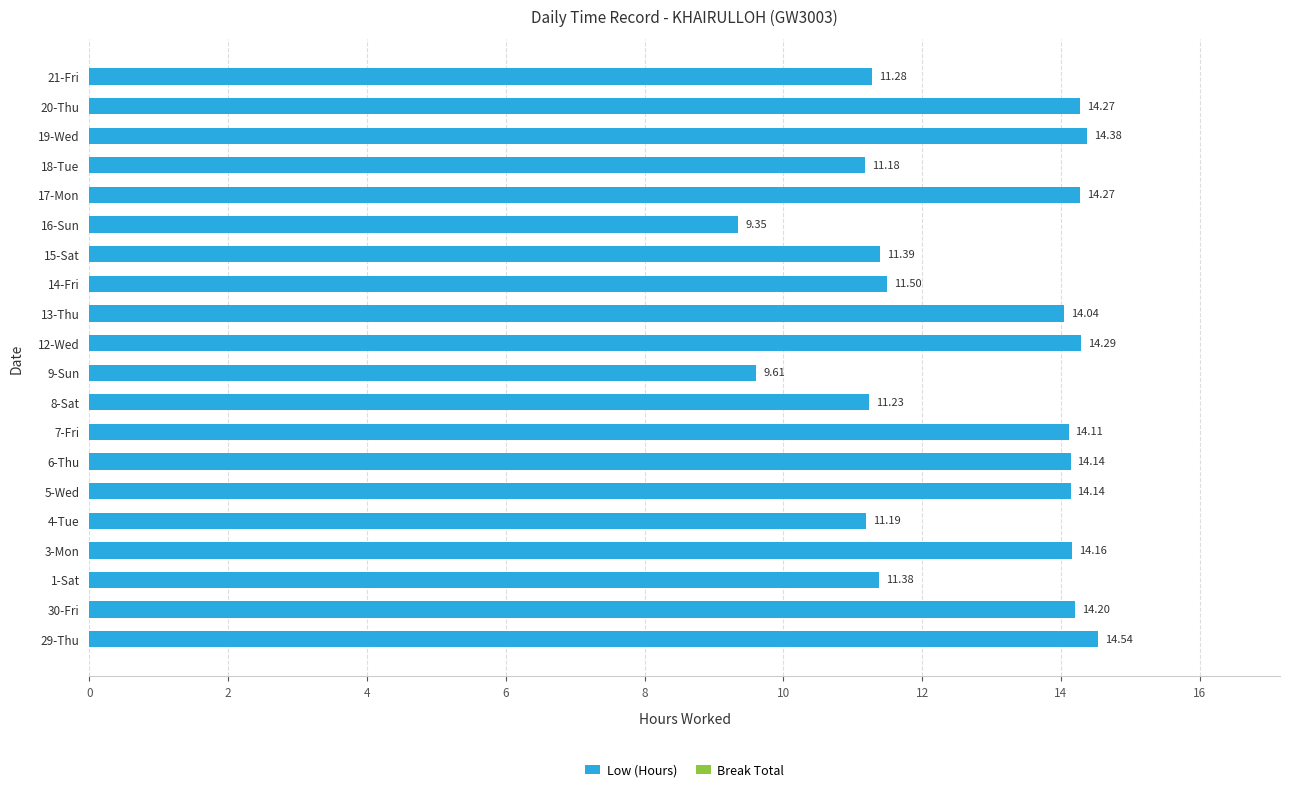

Between 16-Sun and 17-Mon, which is larger?

17-Mon